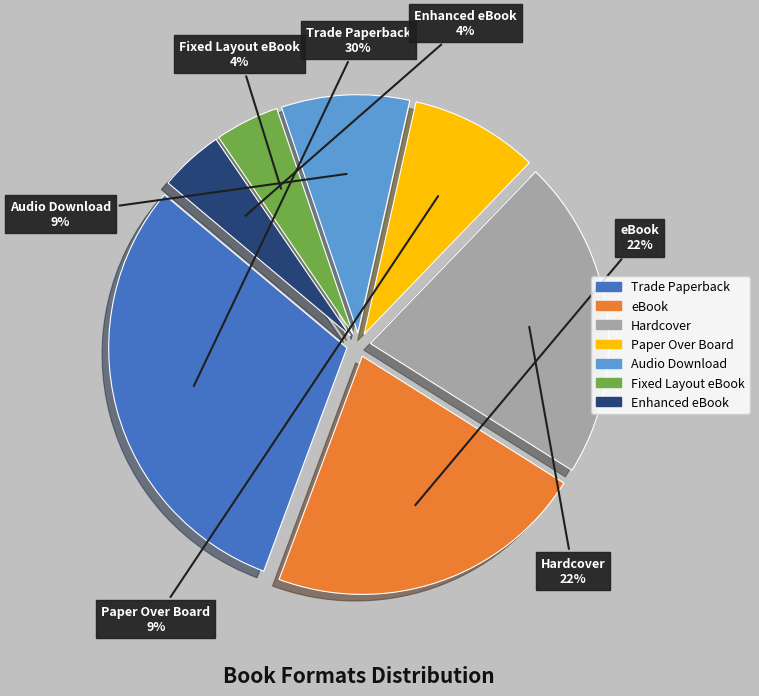

The Audio Download slice represents 9% of the pie. True or false?

True